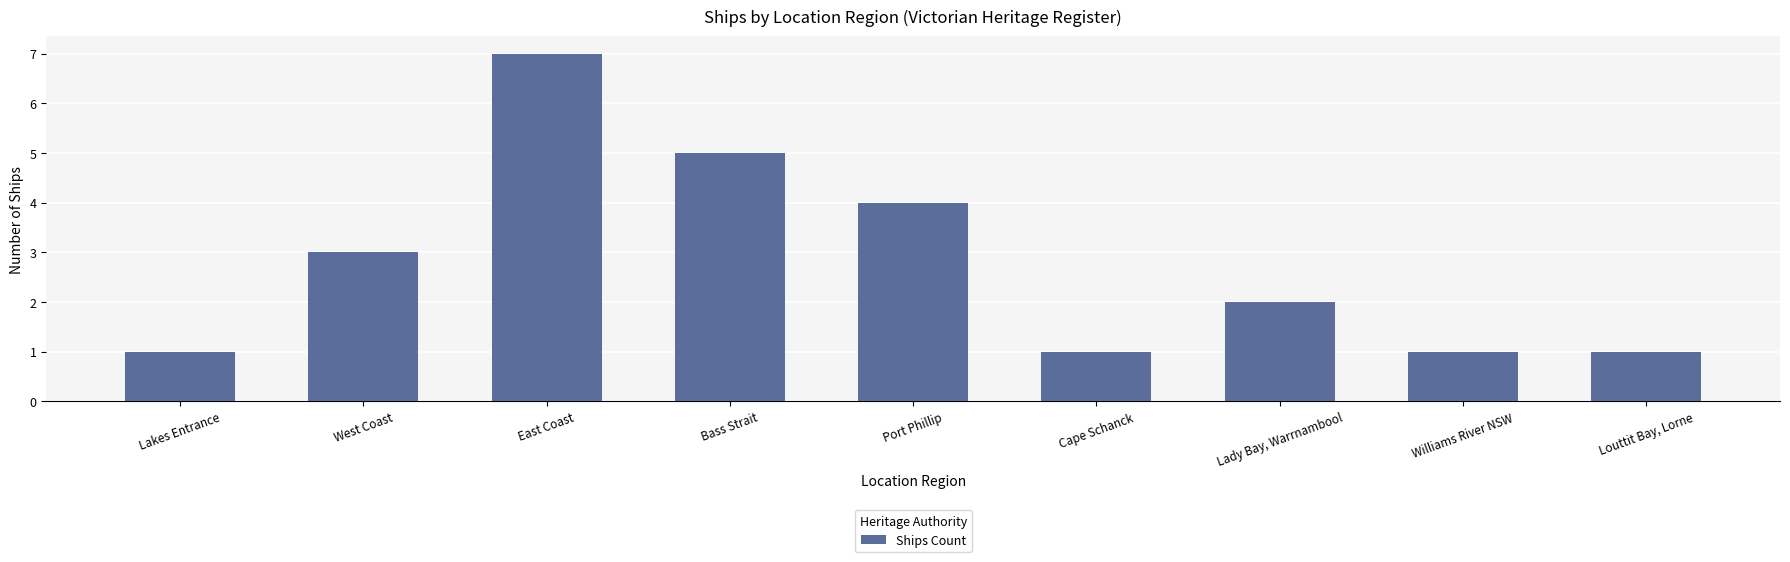

What is the minimum value shown in the chart?

1